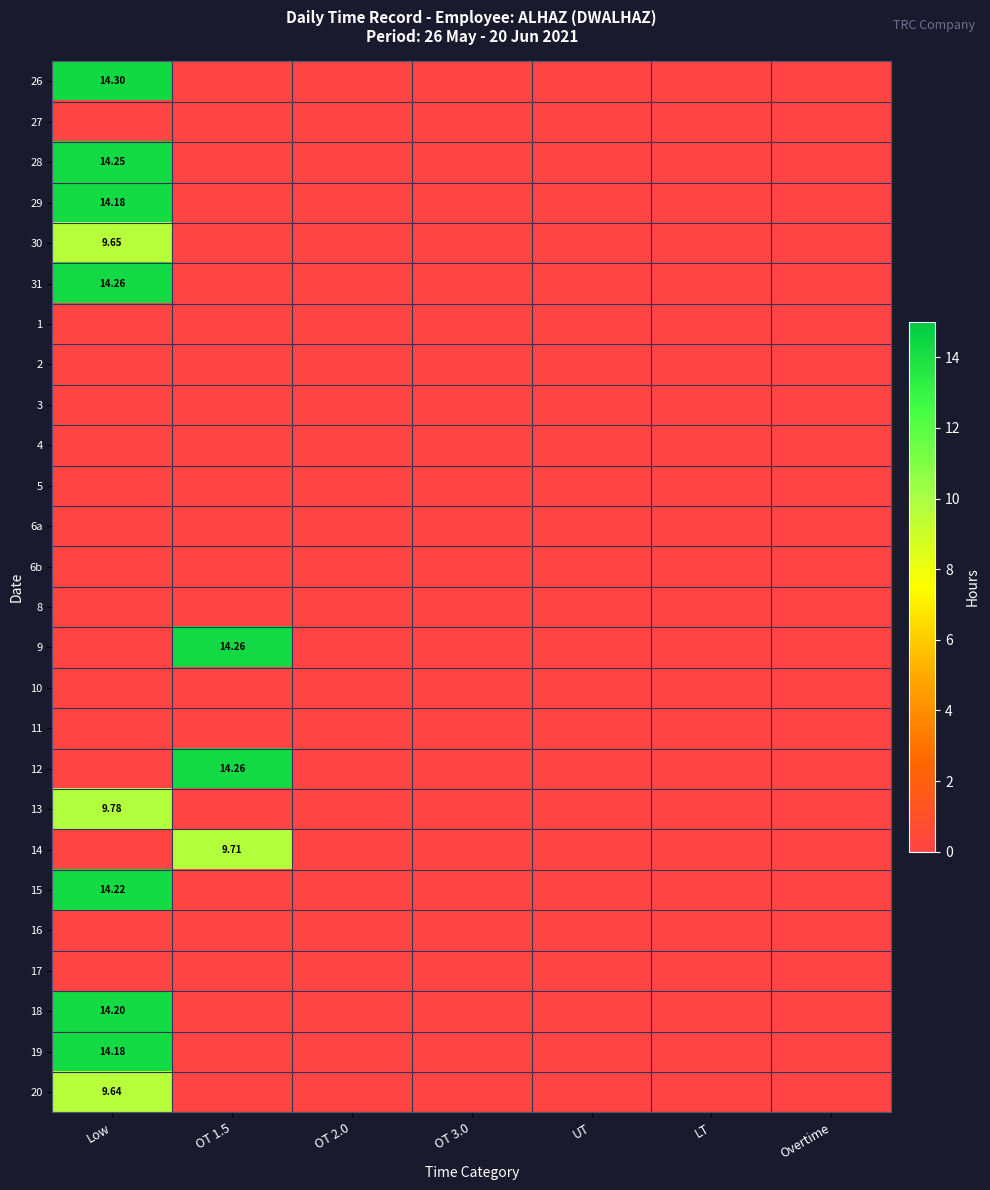

The 31 series shows -8.1 at Overtime. True or false?

False